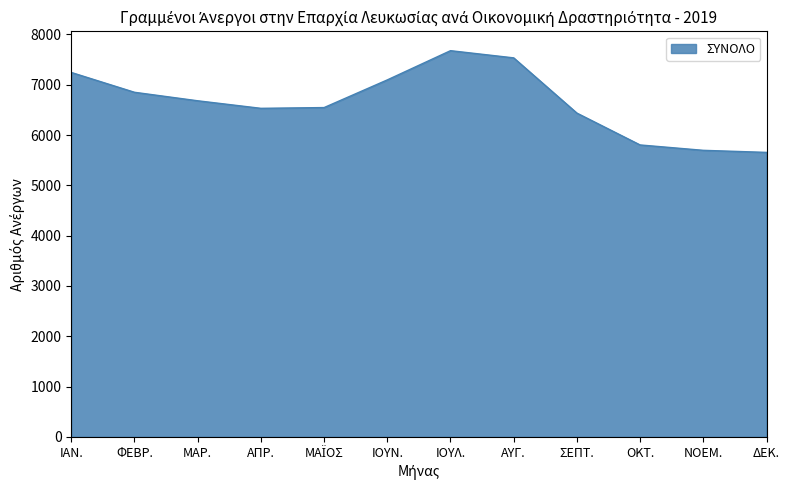

What is the approximate value at ΟΚΤ.?

5803